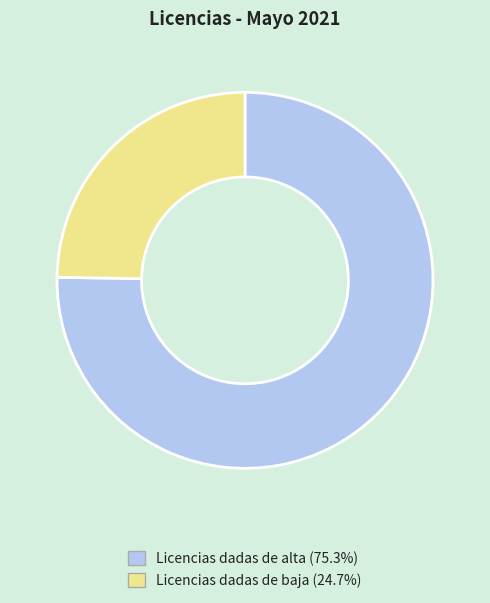

What is the ratio of the value at Licencias dadas de baja to the value at Licencias dadas de alta?

0.3